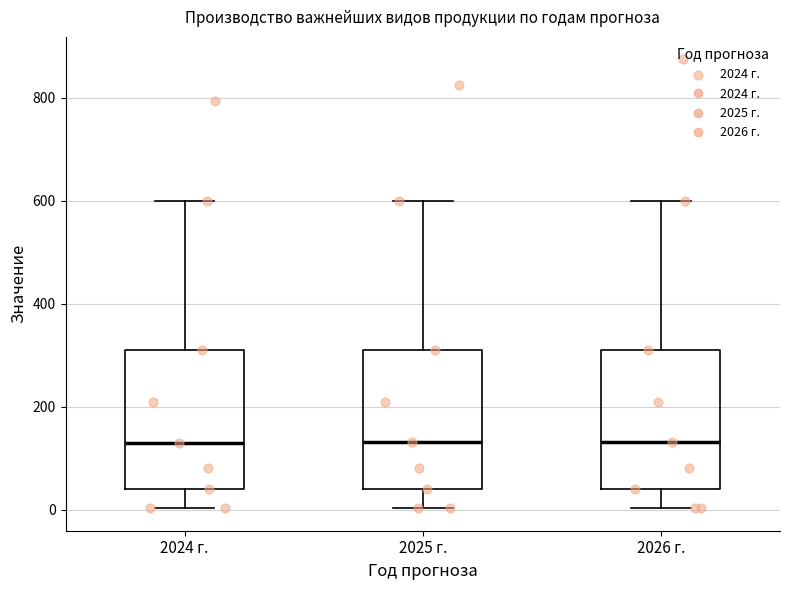

Reading left to right, transcribe this box plot: for each box, give where its median line is, the range the box spans, and where its two whiskers end, as read against the y-axis. The values are not printed on the chart, so give them approximately, as read against the axis.

2024 г.: median 120, box 40 to 300, whiskers 0 to 600
2025 г.: median 140, box 40 to 300, whiskers 0 to 600
2026 г.: median 140, box 40 to 300, whiskers 0 to 600